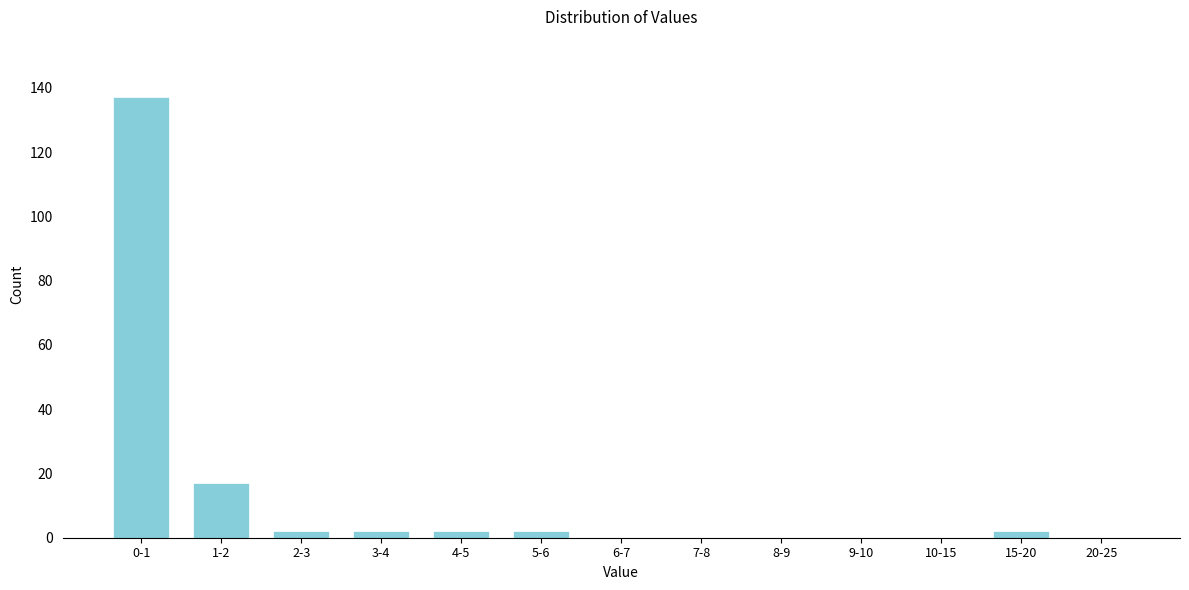

Reading left to right, extract all data points from this chart.

0-1=137	1-2=17	2-3=2	3-4=2	4-5=2	5-6=2	6-7=0	7-8=0	8-9=0	9-10=0	10-15=0	15-20=2	20-25=0